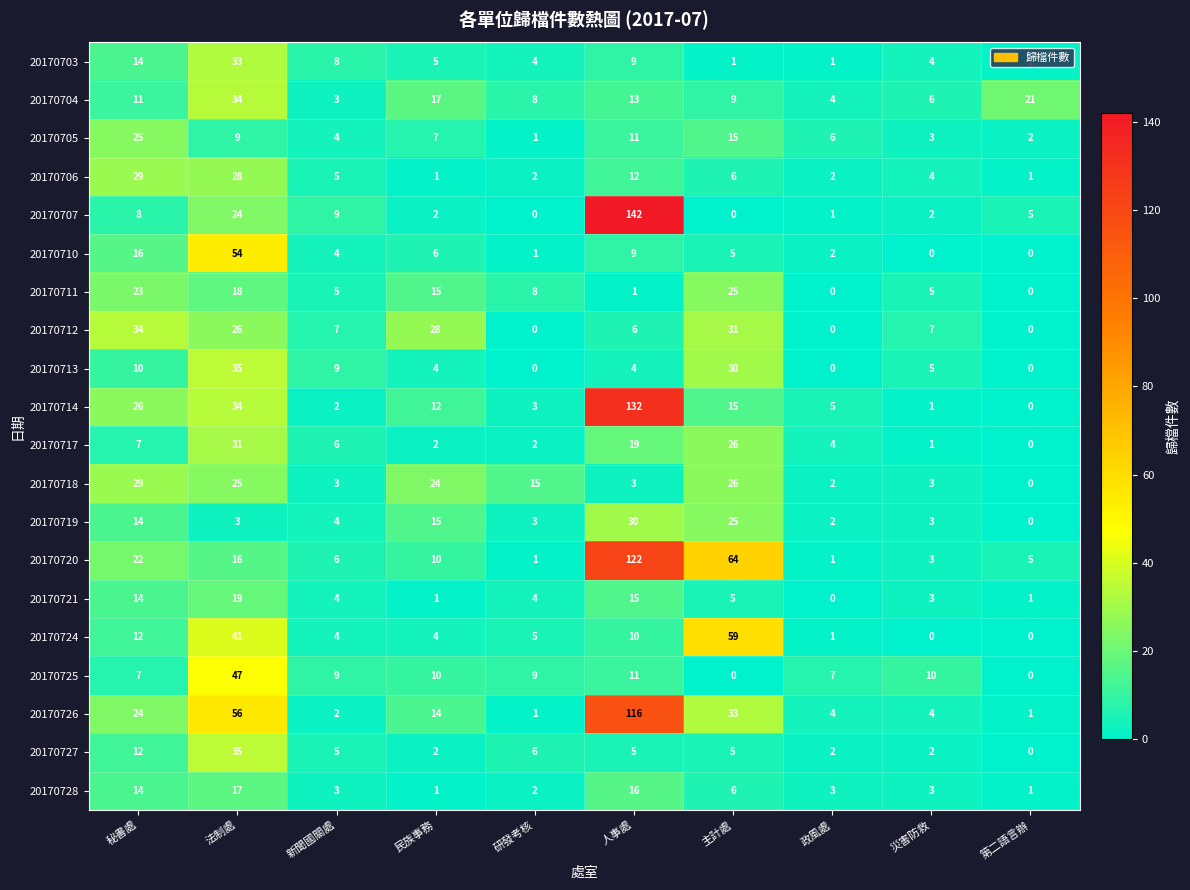

Is the value of 20170710 at 災害防救 greater than the value of 20170714 at 民族事務?

No